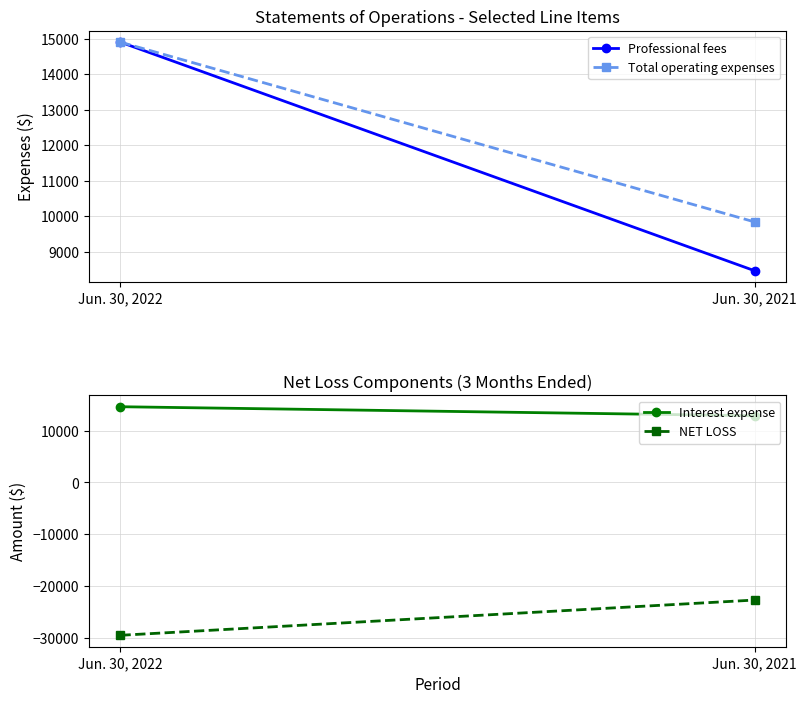

Is it true that Interest expense equals 25475 at Jun. 30, 2022?

False